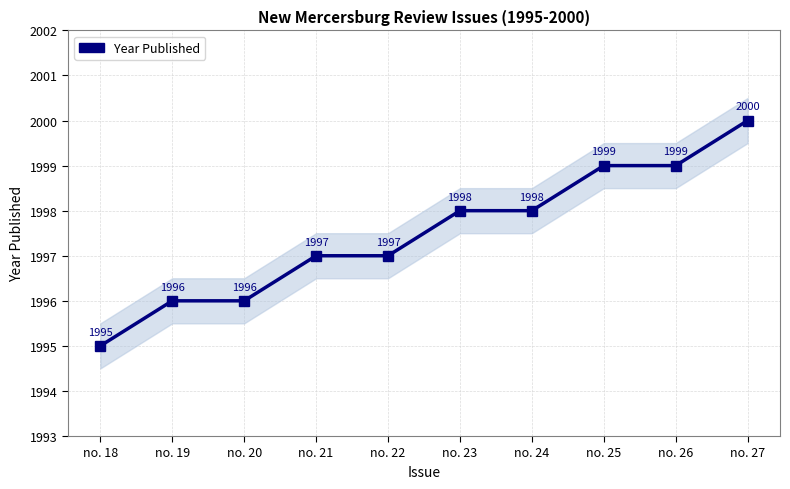

How many lines are shown in the chart?

1